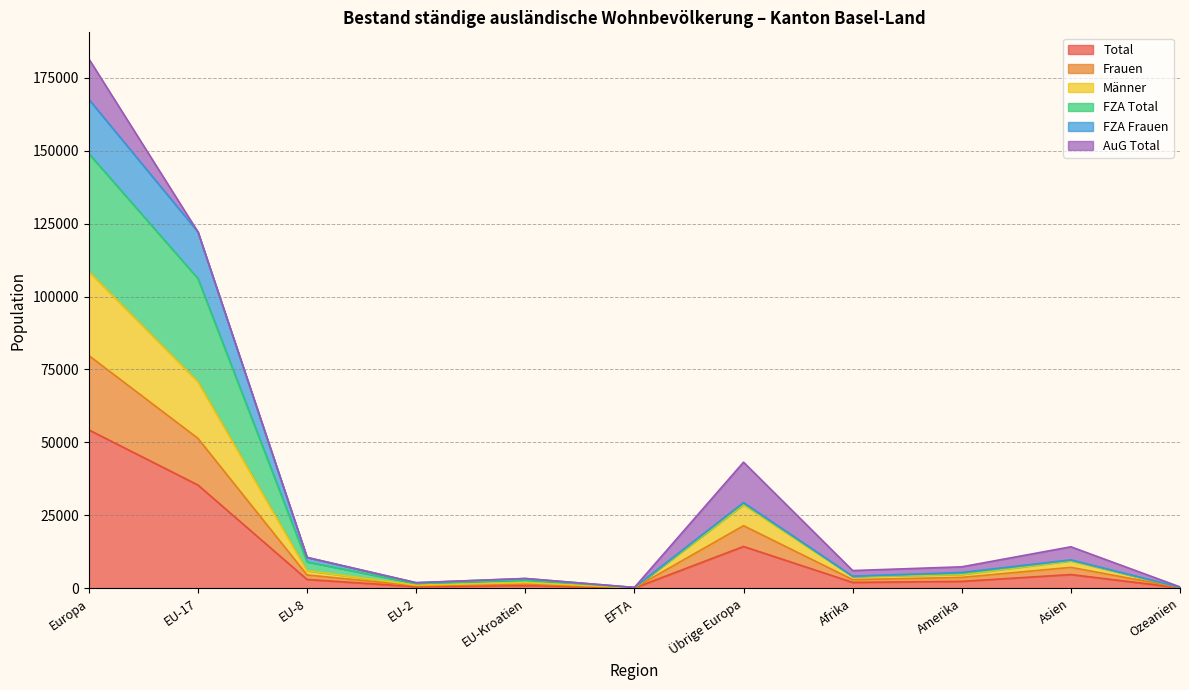

Does the chart have visible grid lines?

Yes